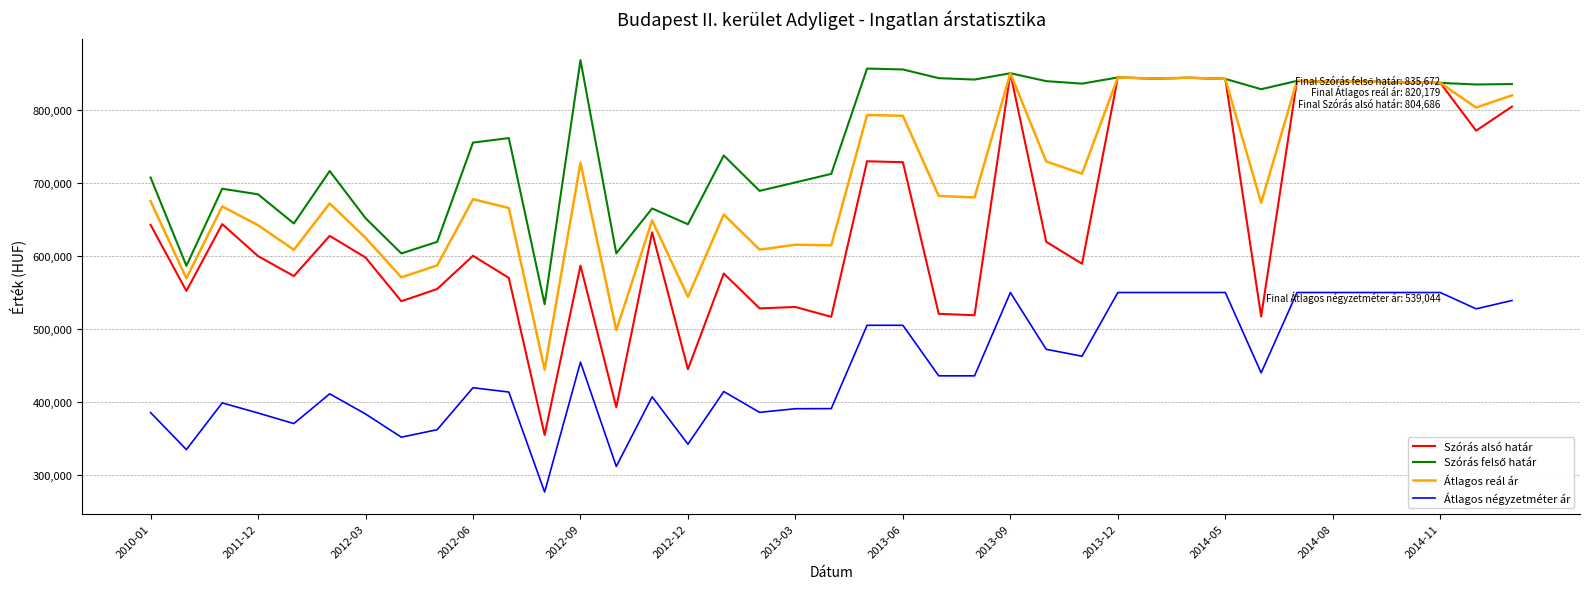

Which series has the widest spread of values?

Szórás alsó határ